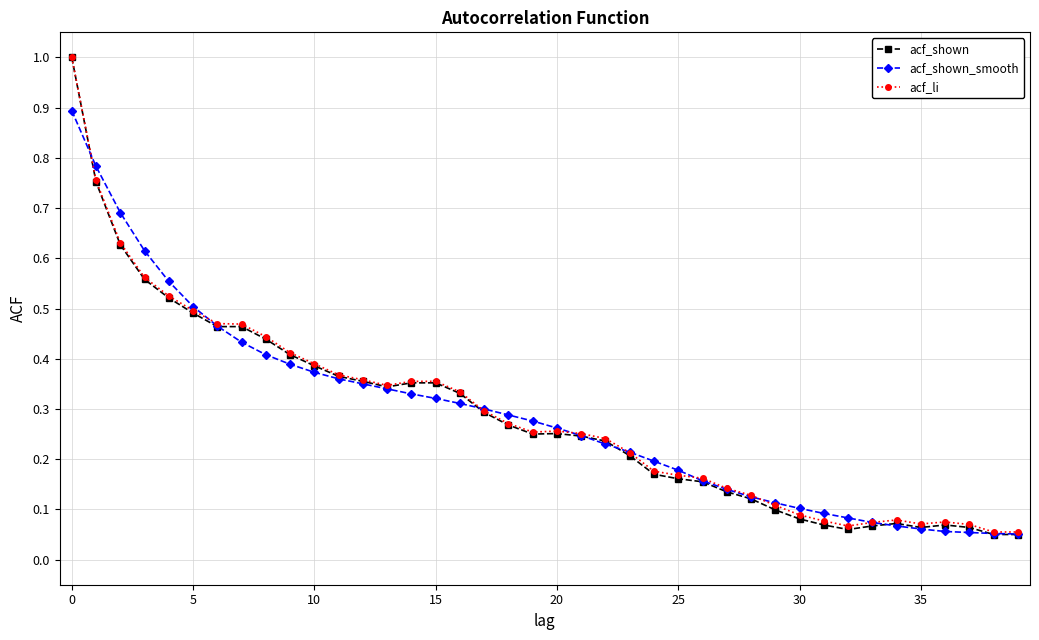

What is the highest value of the acf_shown series?

1.0